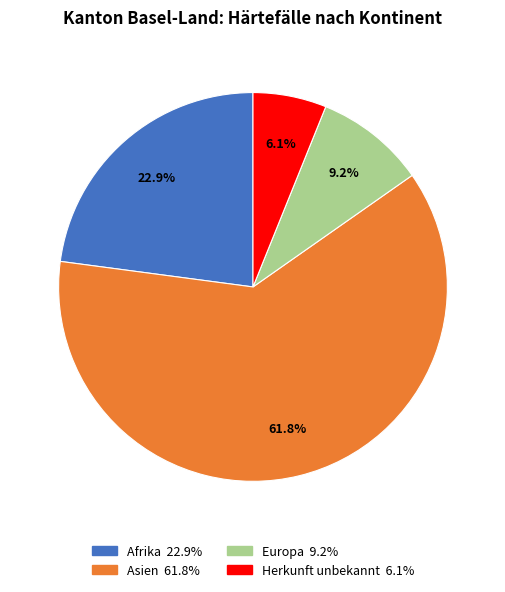

Is there any slice that represents more than half of the pie?

Yes